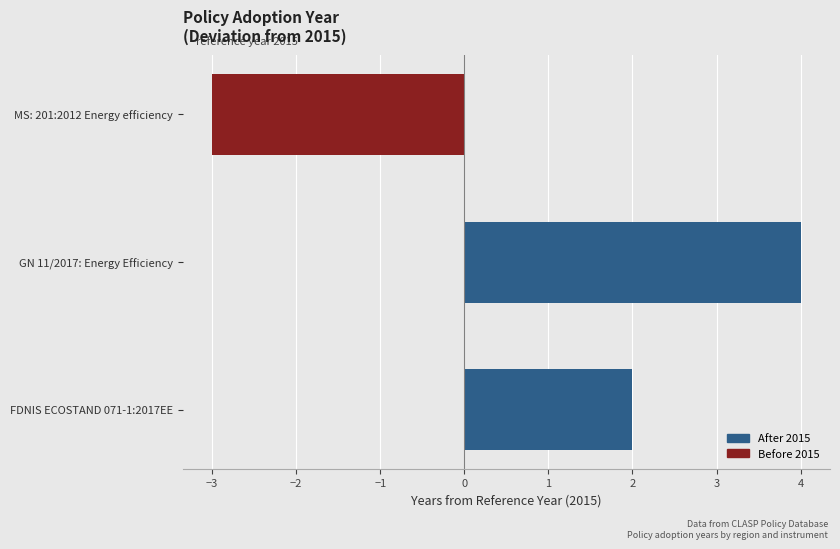

How many categories are shown in the chart?

3